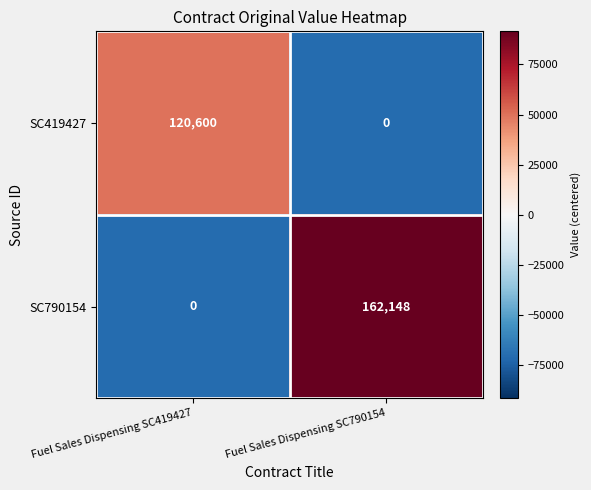

Between Fuel Sales Dispensing SC419427 and Fuel Sales Dispensing SC790154, which series saw the biggest shift?

SC790154